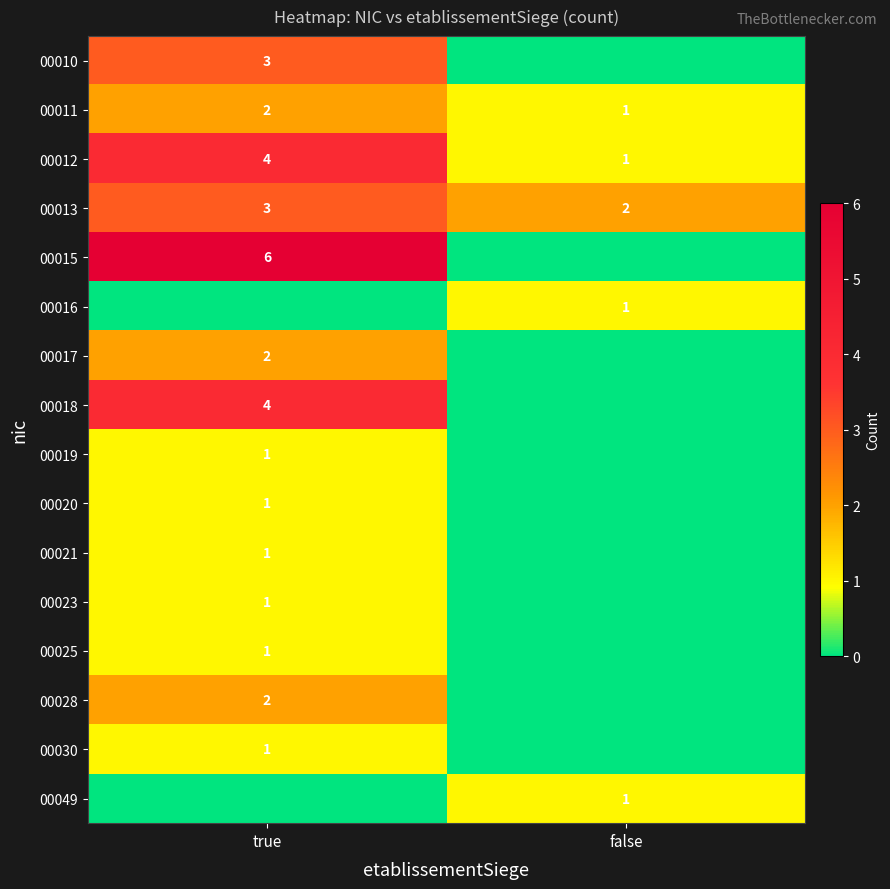

What is the sum of all 00013 values?

5